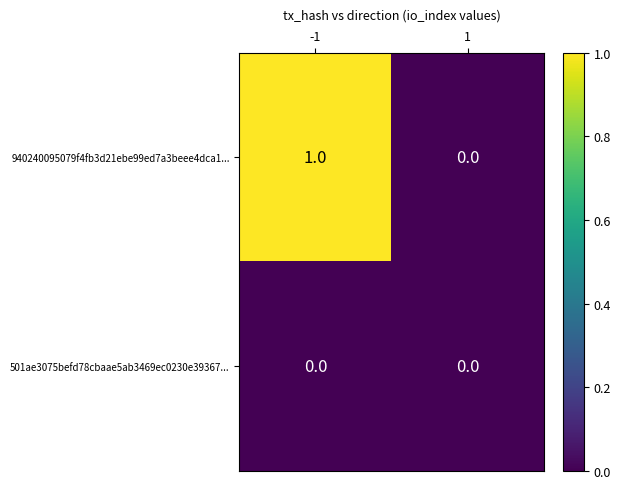

Is the value of 940240095079f4fb3d21ebe99ed7a3beee4dca1... at -1 greater than the value of 501ae3075befd78cbaae5ab3469ec0230e39367... at 1?

Yes